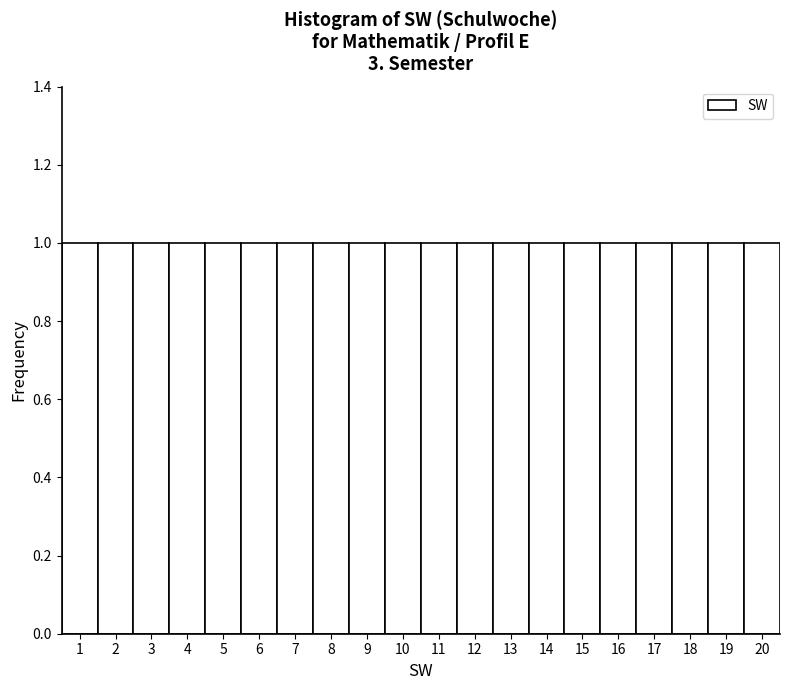

Reading left to right, transcribe this chart: for each bar, give the range it covers on the x-axis and its height. The values are not printed on the chart, so give them approximately, as read against the axis.

0.5 to 1.5: 1
1.5 to 2.5: 1
2.5 to 3.5: 1
3.5 to 4.5: 1
4.5 to 5.5: 1
5.5 to 6.5: 1
6.5 to 7.5: 1
7.5 to 8.5: 1
8.5 to 9.5: 1
9.5 to 10.5: 1
10.5 to 11.5: 1
11.5 to 12.5: 1
12.5 to 13.5: 1
13.5 to 14.5: 1
14.5 to 15.5: 1
15.5 to 16.5: 1
16.5 to 17.5: 1
17.5 to 18.5: 1
18.5 to 19.5: 1
19.5 to 20.5: 1